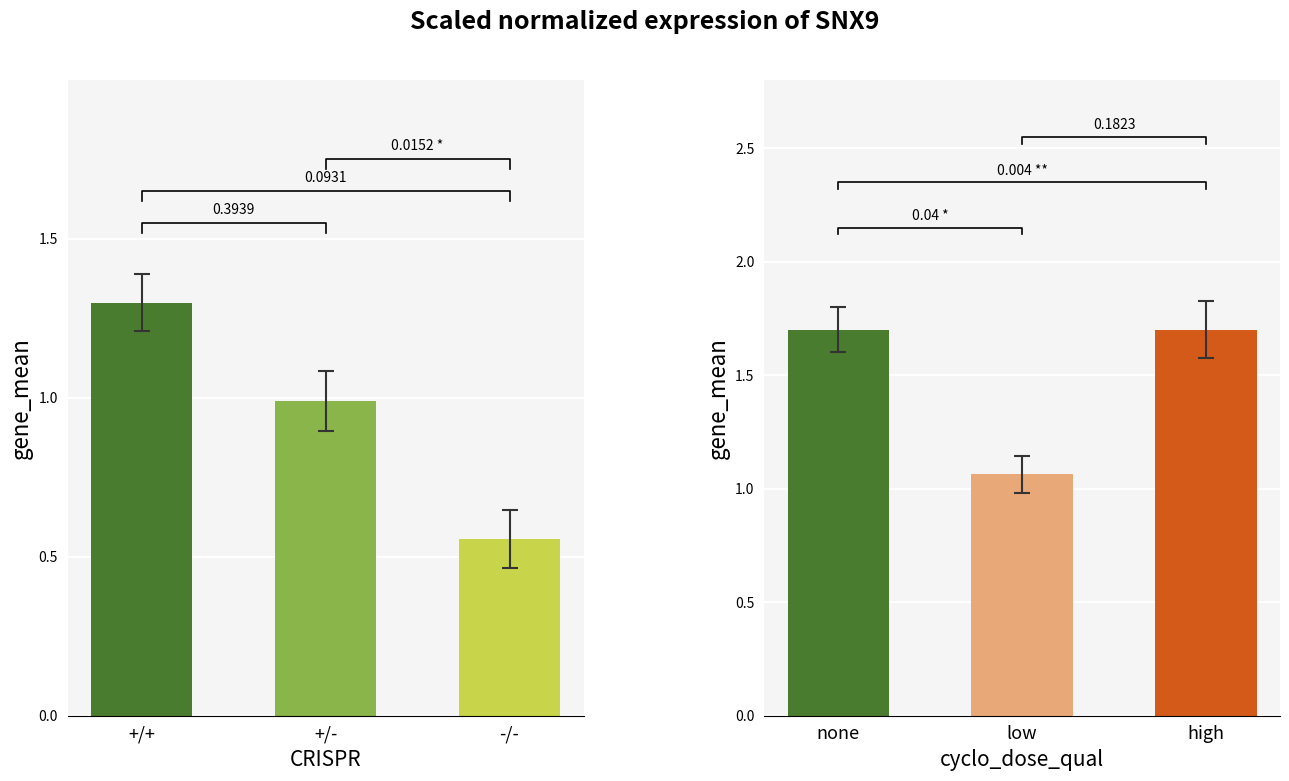

Reading left to right, extract all data points from this chart.

col_1: 1.3	1.0	0.6
col_4: 1.7	1.1	1.7